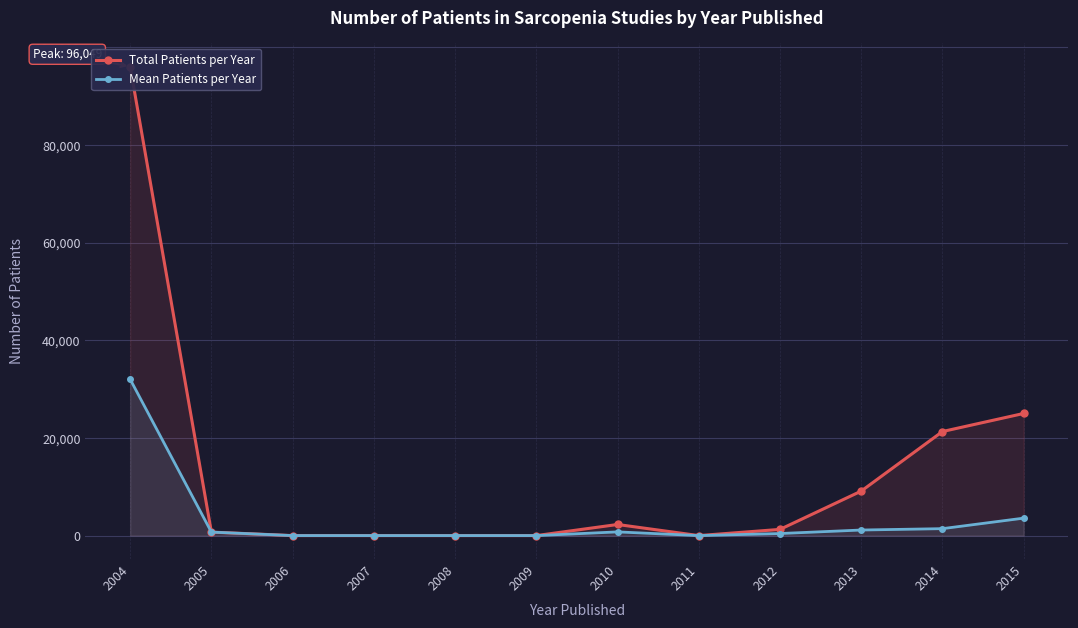

Read the Mean Patients per Year value at 2012.

422.3